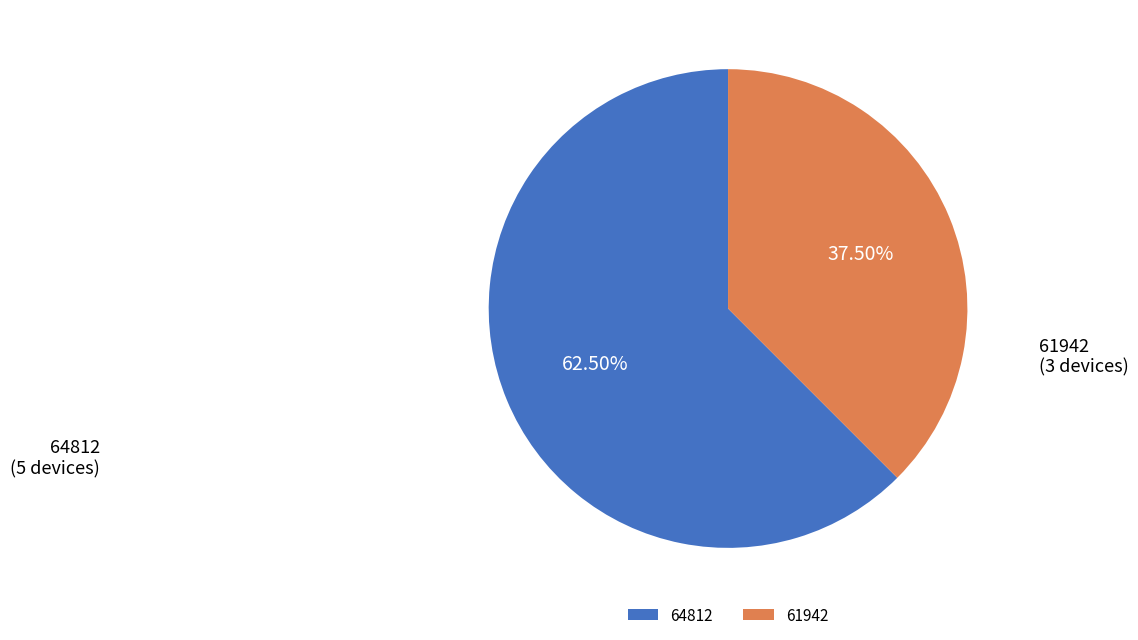

Is it true that 61942 is 62% of the pie?

False